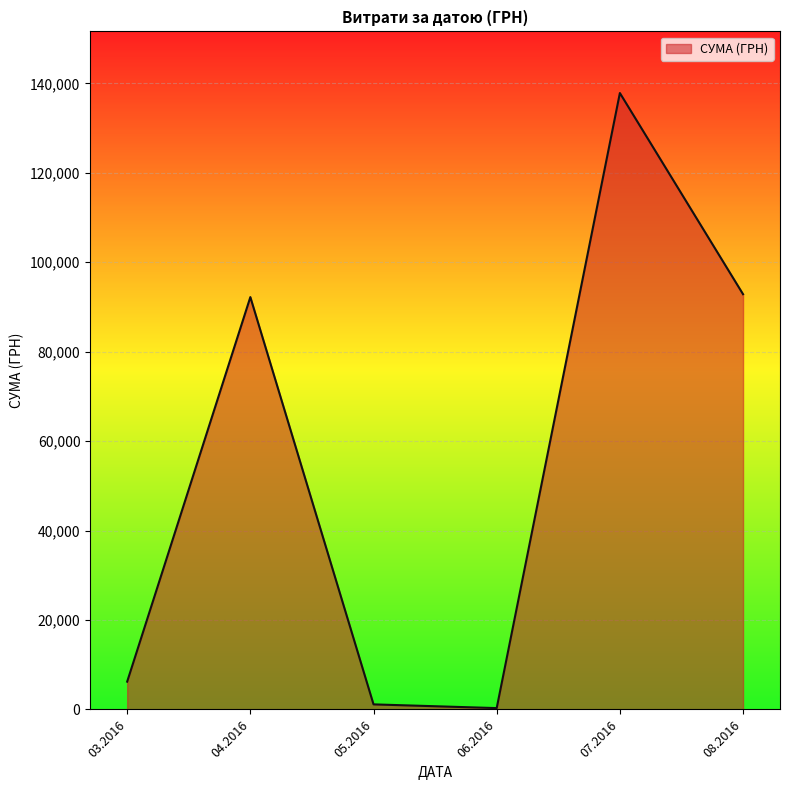

Approximately how many times larger is the value at 04.2016 compared to 08.2016?

1.0